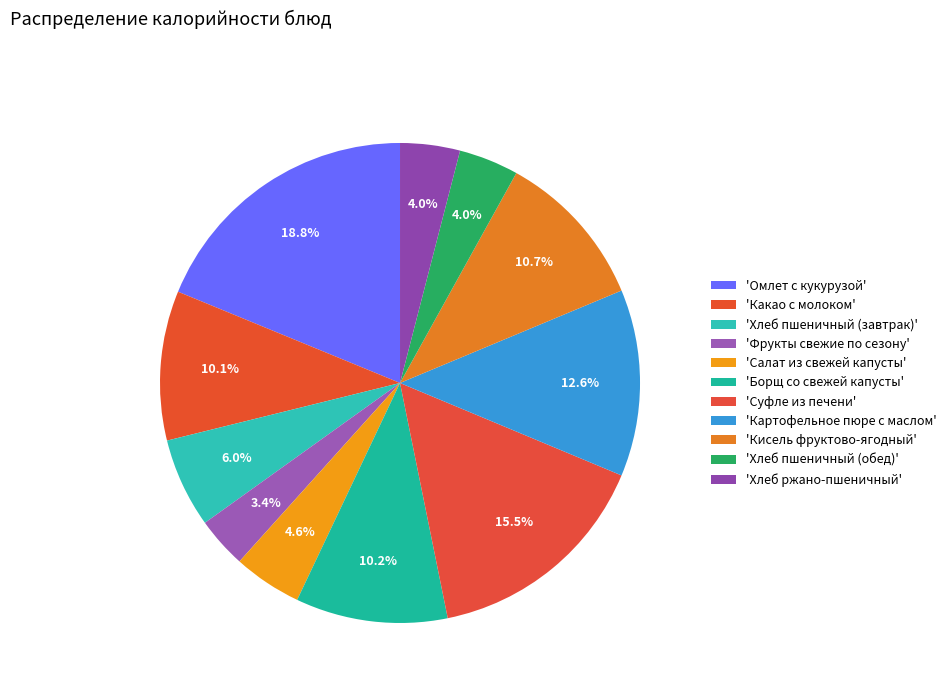

To the nearest percent, what is the difference between the largest and smallest slice percentages?

15%